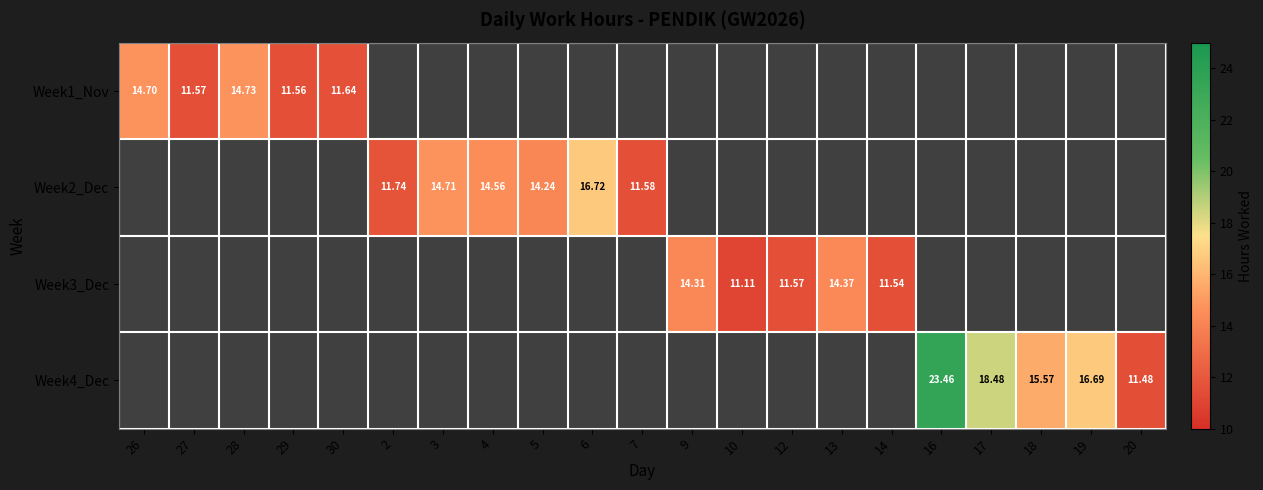

How many categories are shown in the chart?

21